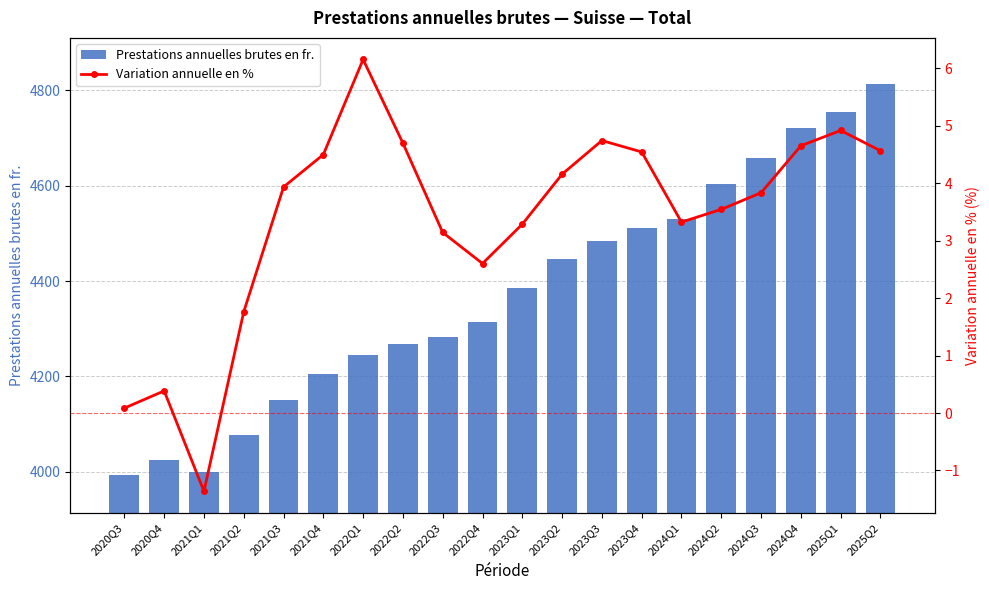

What is the difference between the Prestations annuelles brutes en fr. values at 2022Q2 and 2021Q2?

191.5